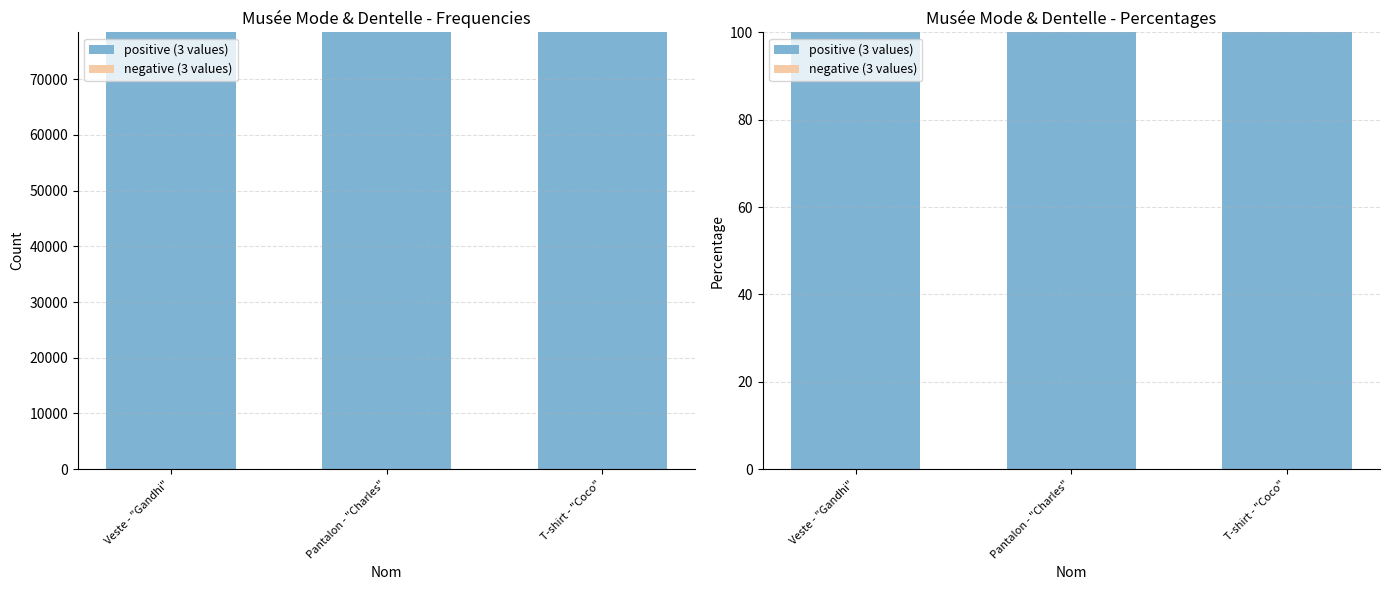

At which category is the sum across all series the highest?

Veste - "Gandhi"